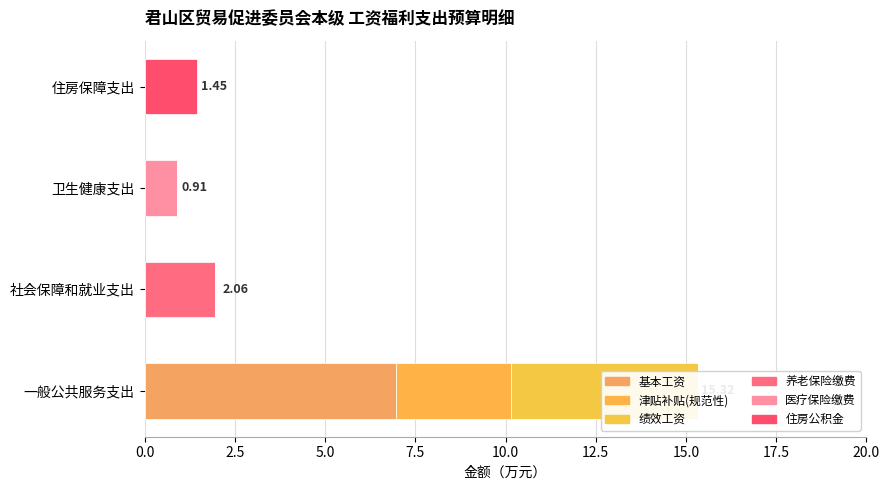

What is the sum of all 津贴补贴(规范性) values?

3.2